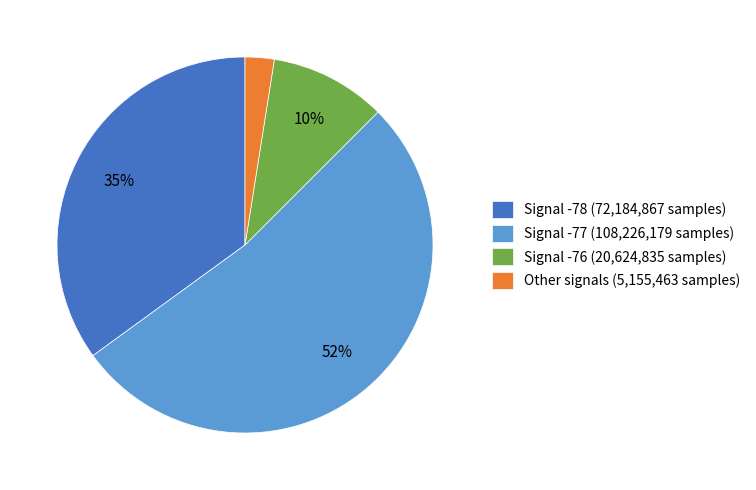

Which slice is the smallest?

Other signals (5,155,463 samples)